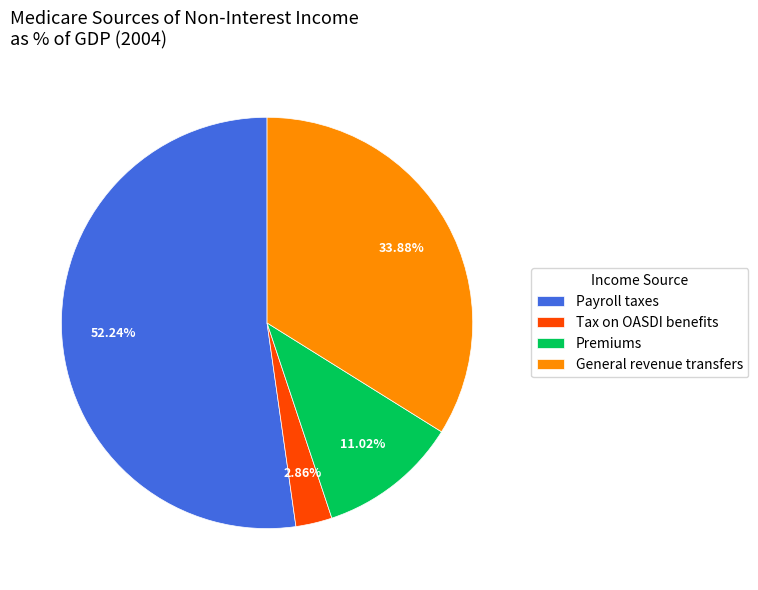

Which has a higher value, Tax on OASDI benefits or Payroll taxes?

Payroll taxes